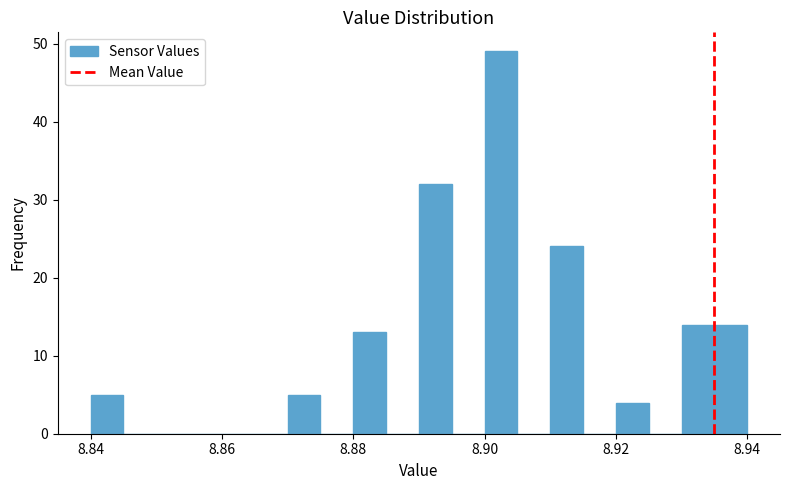

Around what value on the x-axis is the tallest bar? Give the approximate position of its centre, as read against the axis.

8.902